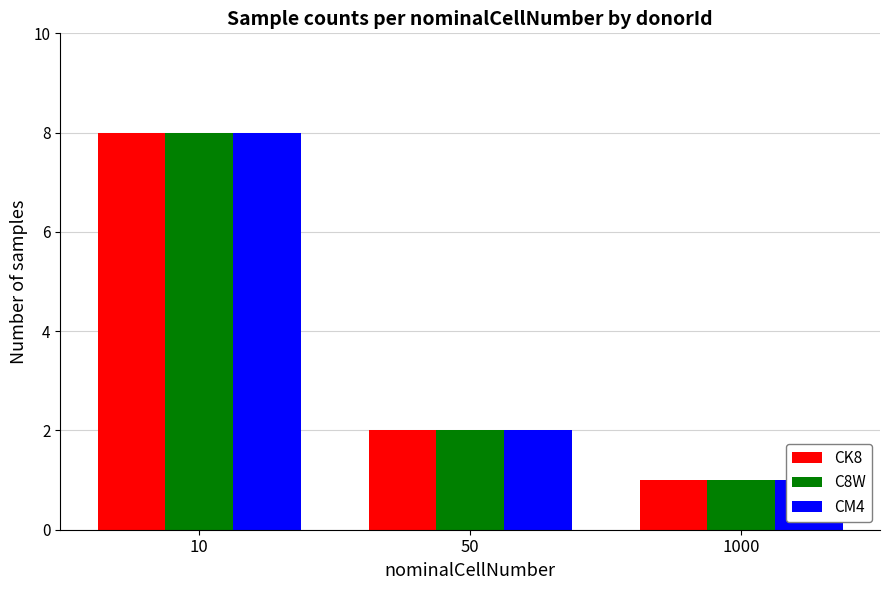

At how many categories does at least one series exceed 2?

1